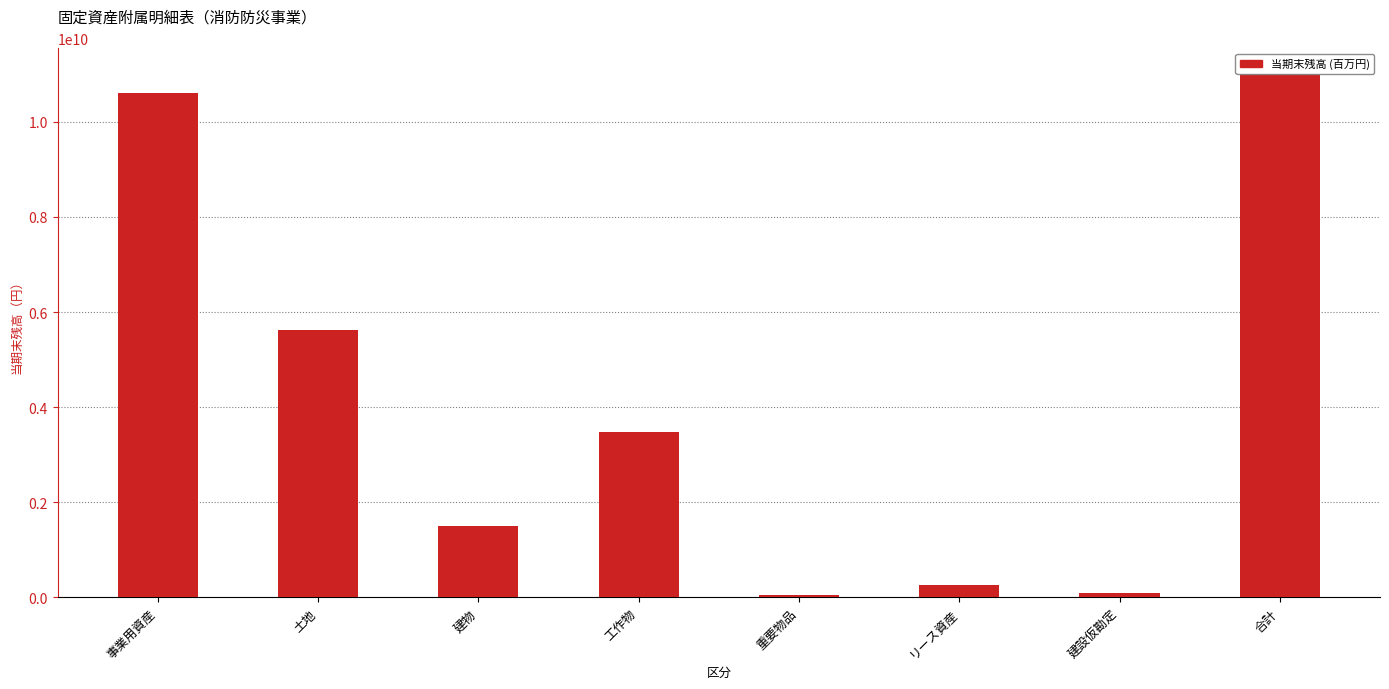

What is the maximum value shown in the chart?

10995756266